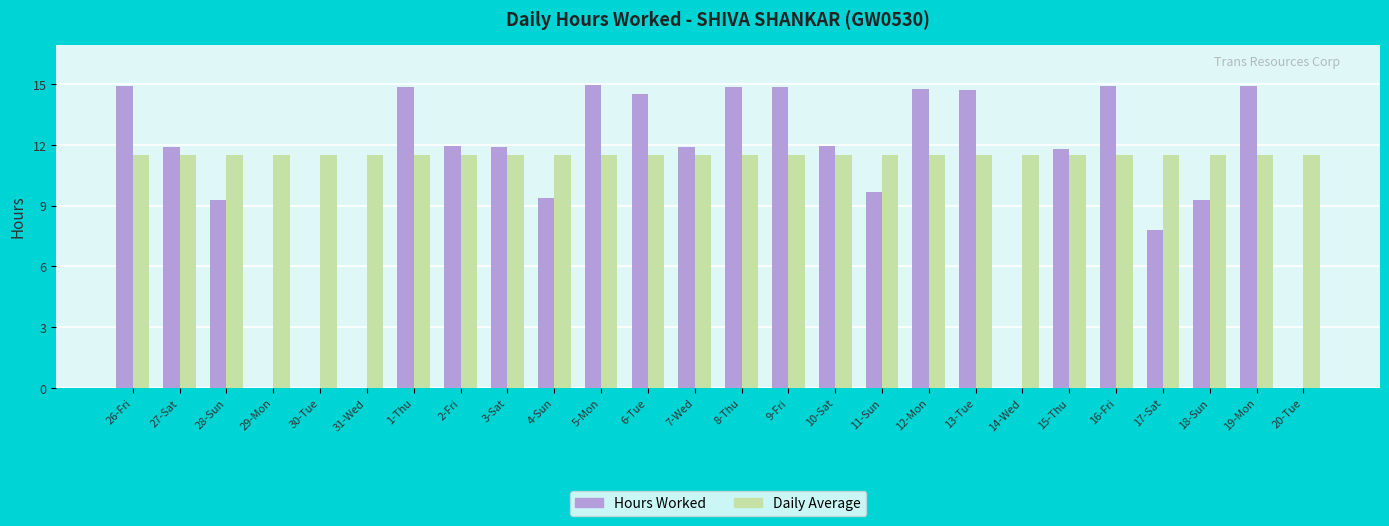

What is the sum of the Hours Worked values at 9-Fri and 30-Tue?

14.9